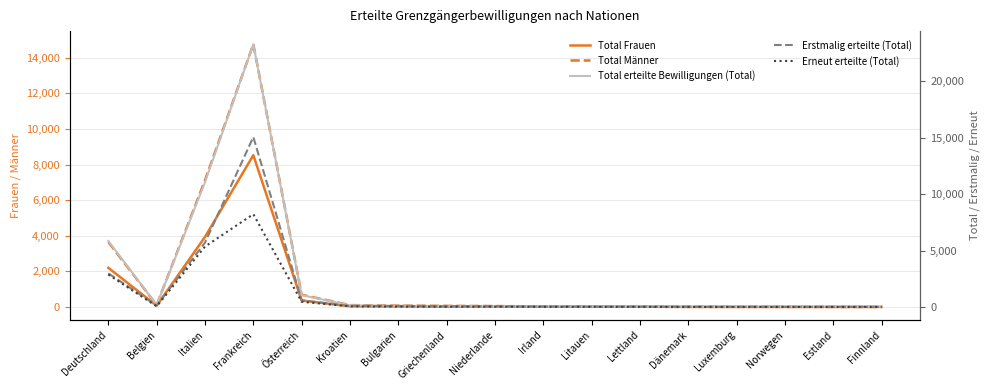

Is it true that Total erteilte Bewilligungen (Total) equals 2 at Finnland?

False